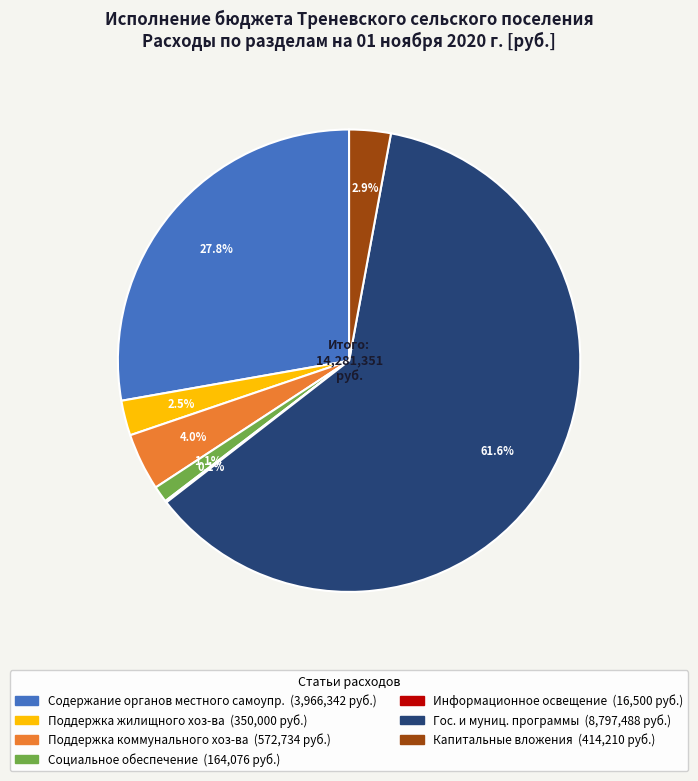

To the nearest percent, what is the average slice percentage?

14%